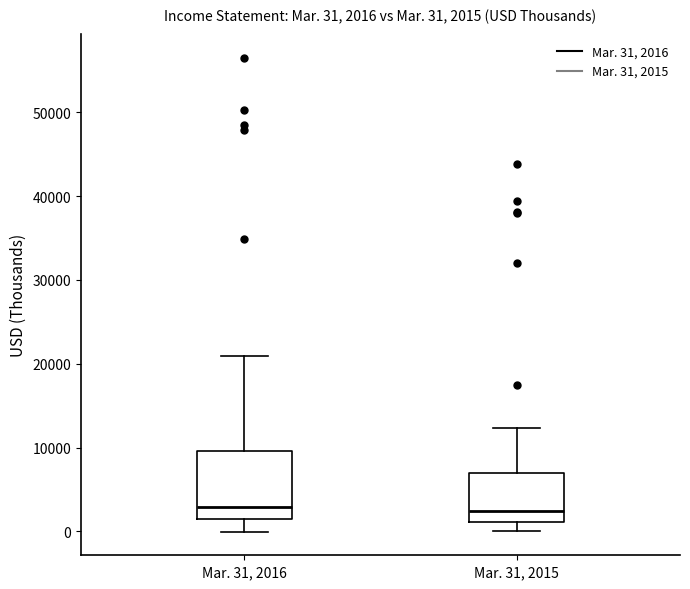

Which box is the tallest, from its lower edge to its upper edge?

Mar. 31, 2016